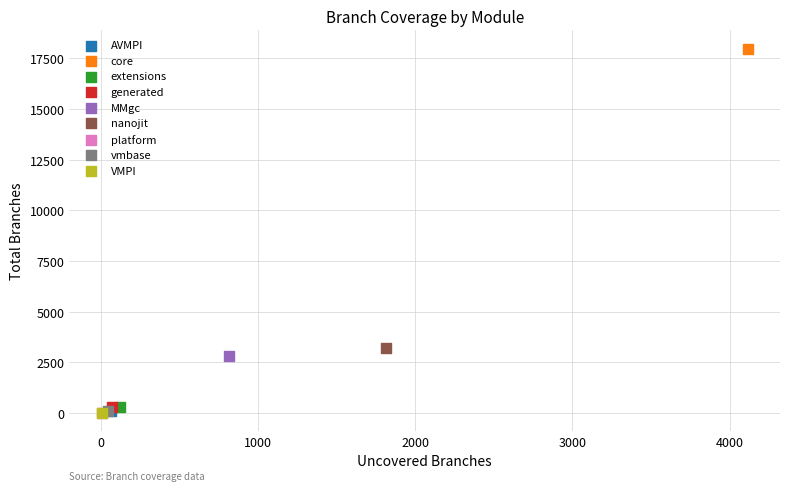

What are all the series names shown in the legend?

AVMPI, core, extensions, generated, MMgc, nanojit, platform, vmbase, VMPI